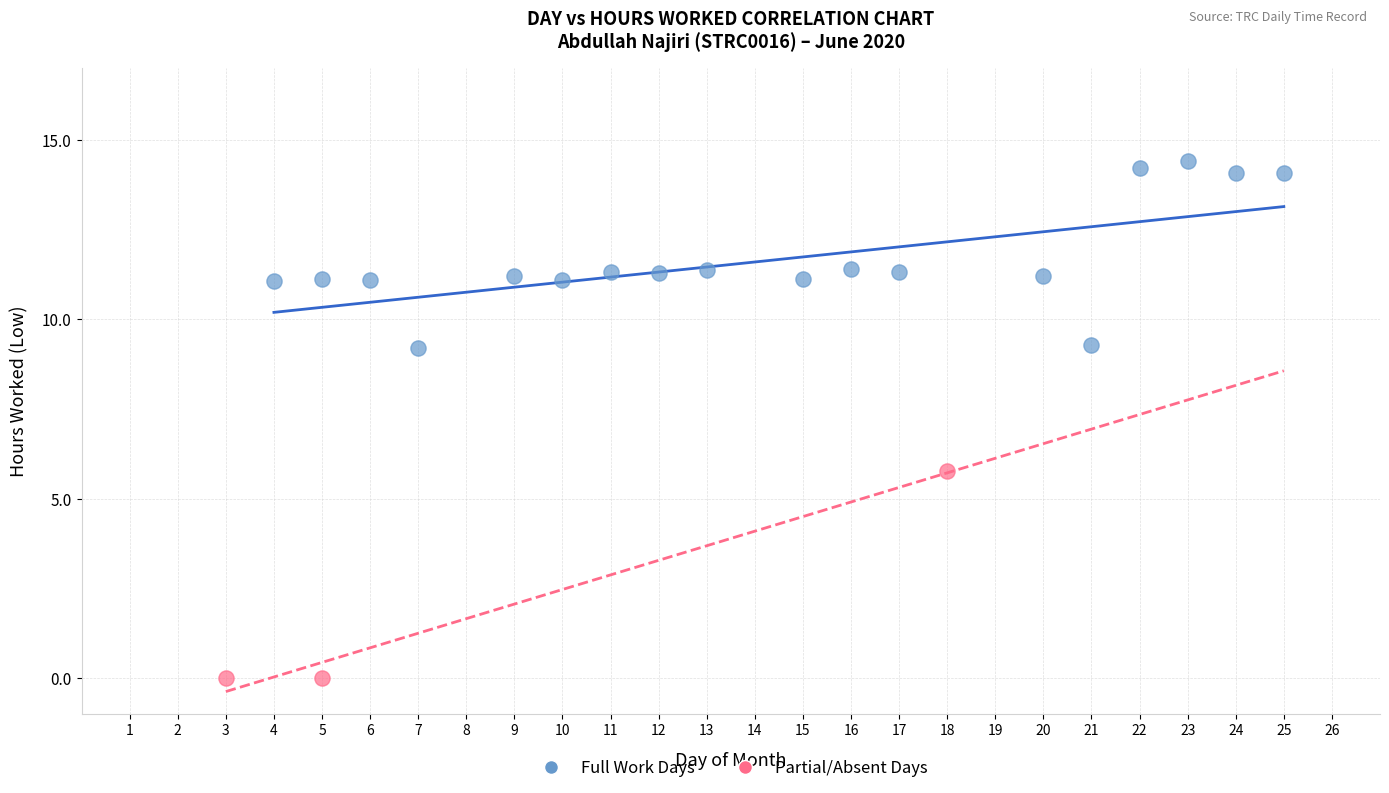

Which series reaches the minimum Y coordinate?

Partial/Absent Days